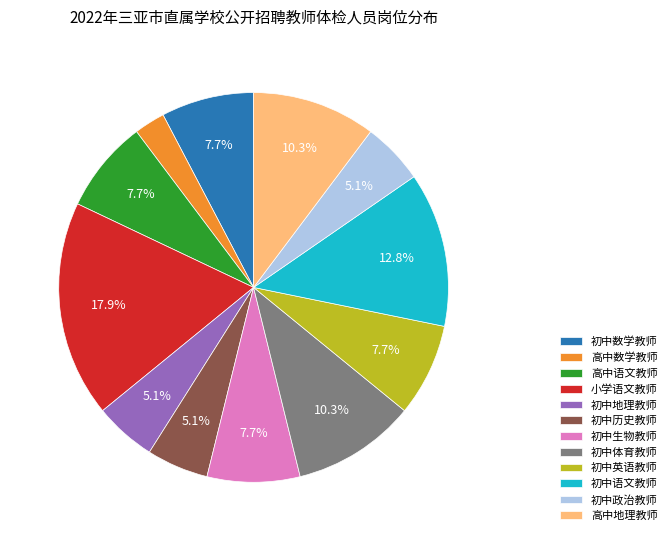

To the nearest percent, what percentage of the pie is 高中数学教师?

3%